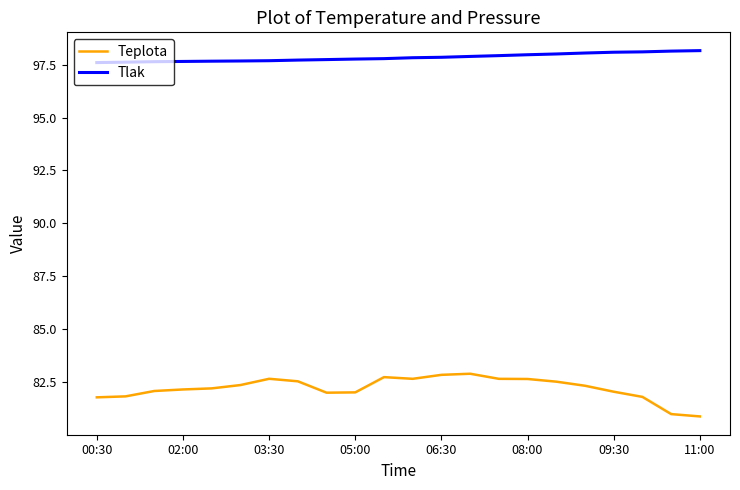

Rank the series by their maximum value, from highest to lowest.

Tlak, Teplota